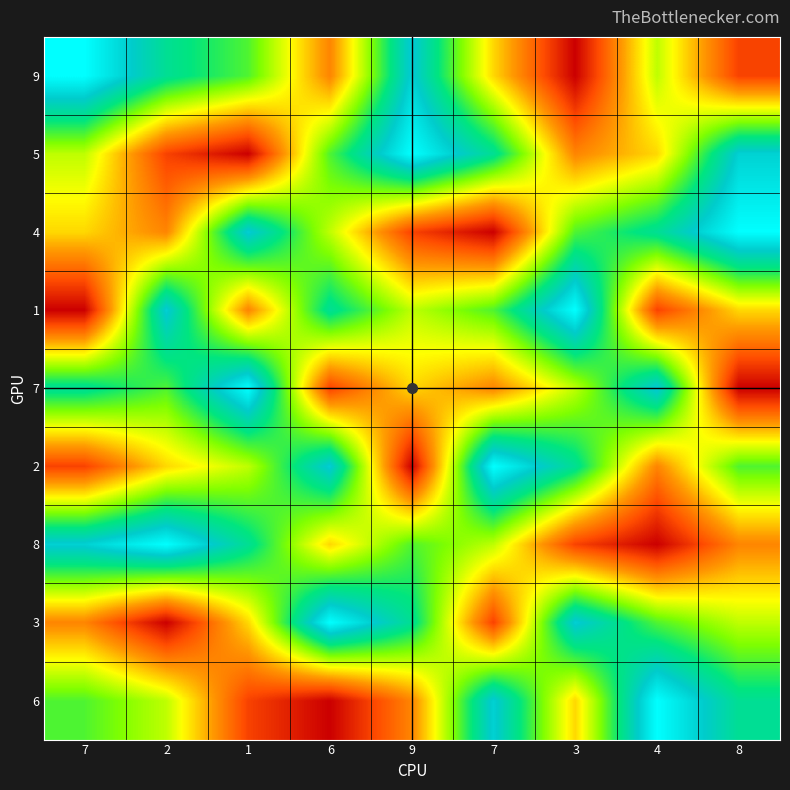

Reading left to right, extract all data points from this chart.

9: 7=9	2=7	1=6	6=3	9=8	7=4	3=1	4=5	8=2
5: 7=5	2=2	1=1	6=6	9=9	7=7	3=3	4=4	8=8
4: 7=4	2=3	1=8	6=5	9=2	7=1	3=6	4=7	8=9
1: 7=1	2=8	1=3	6=7	9=5	7=6	3=9	4=2	8=4
7: 7=7	2=6	1=9	6=2	9=4	7=3	3=5	4=8	8=1
2: 7=2	2=4	1=5	6=8	9=1	7=9	3=7	4=3	8=6
8: 7=8	2=9	1=7	6=4	9=6	7=5	3=2	4=1	8=3
3: 7=3	2=1	1=4	6=9	9=7	7=2	3=8	4=6	8=5
6: 7=6	2=5	1=2	6=1	9=3	7=8	3=4	4=9	8=7